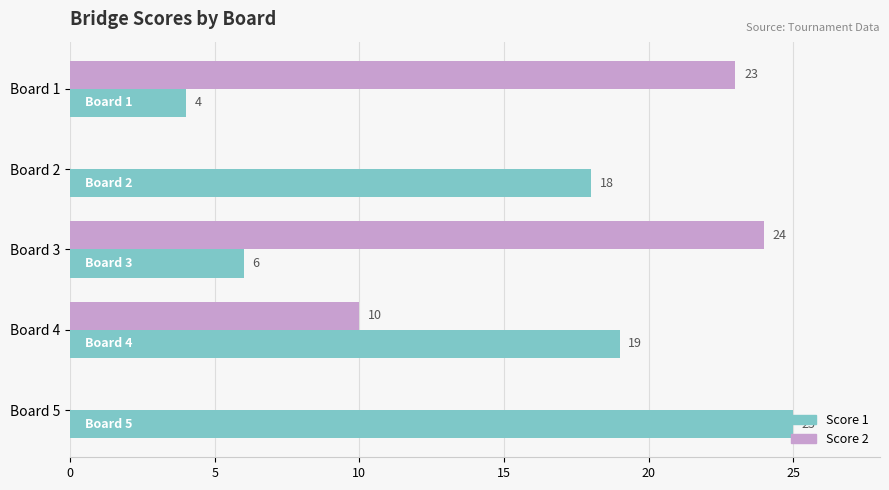

True or false: Score 1 has a value of 9 at Board 2.

False